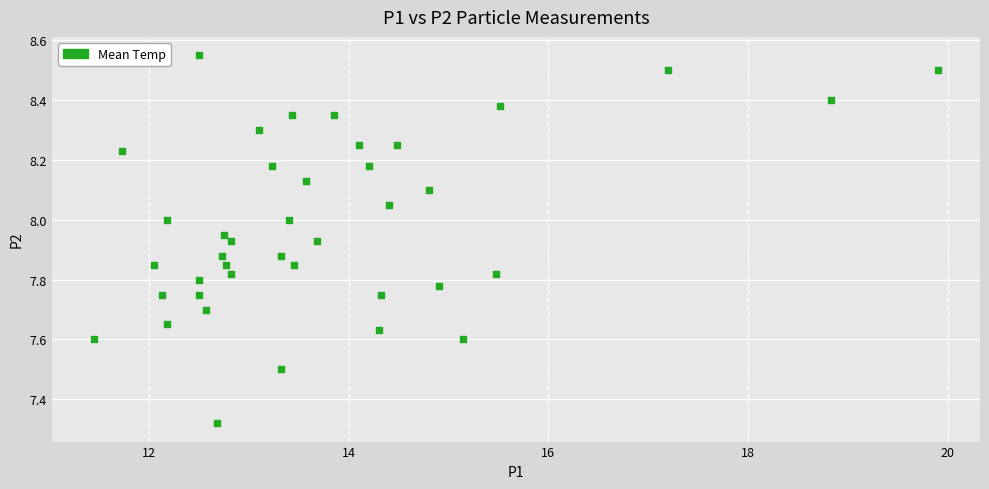

What is the range of Y values (max minus min)?

1.2